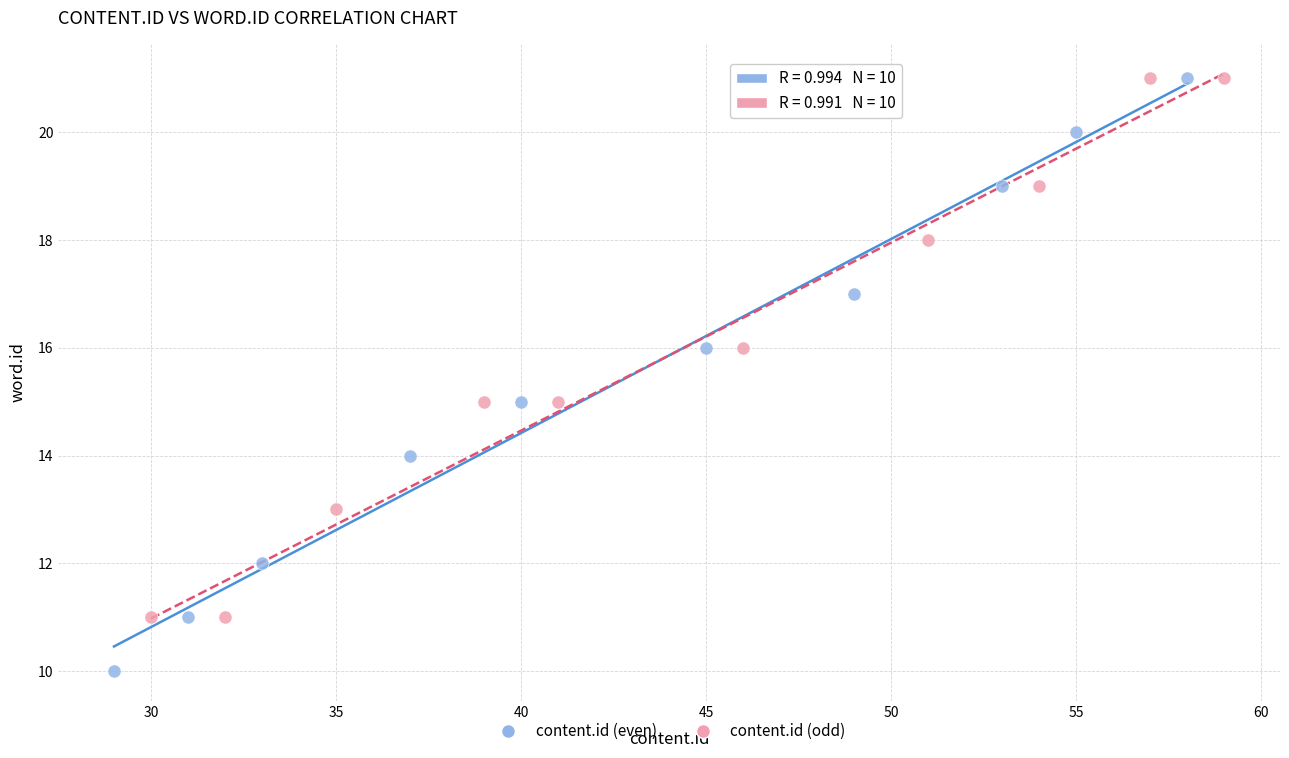

Which series contains the lowest Y value?

content.id (even)